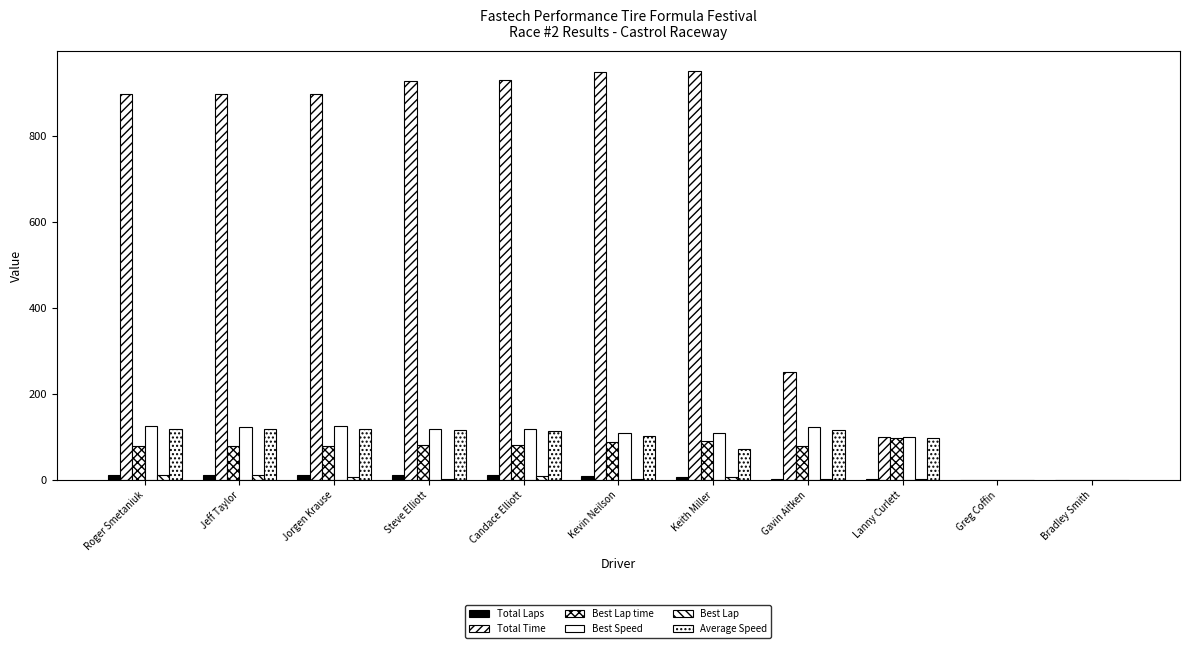

Reading right to left, list all the values displayed in this chart.

Total Laps: 0.0	0.0	1.0	3.0	7.0	10.0	11.0	11.0	11.0	11.0	11.0
Total Time: 0.0	0.0	100.2	251.5	951.3	950.5	930.7	928.9	899.6	899.2	897.5
Best Lap time: 0.0	0.0	97.1	79.1	89.4	88.7	81.8	81.4	77.9	79.0	78.0
Best Speed: 0.0	0.0	100.1	122.8	108.8	109.6	118.8	119.4	124.7	123.0	124.6
Best Lap: 0.0	0.0	1.0	3.0	6.0	2.0	10.0	2.0	6.0	11.0	11.0
Average Speed: 0.0	0.0	97.0	115.9	71.5	102.3	114.9	115.1	118.9	118.9	119.1